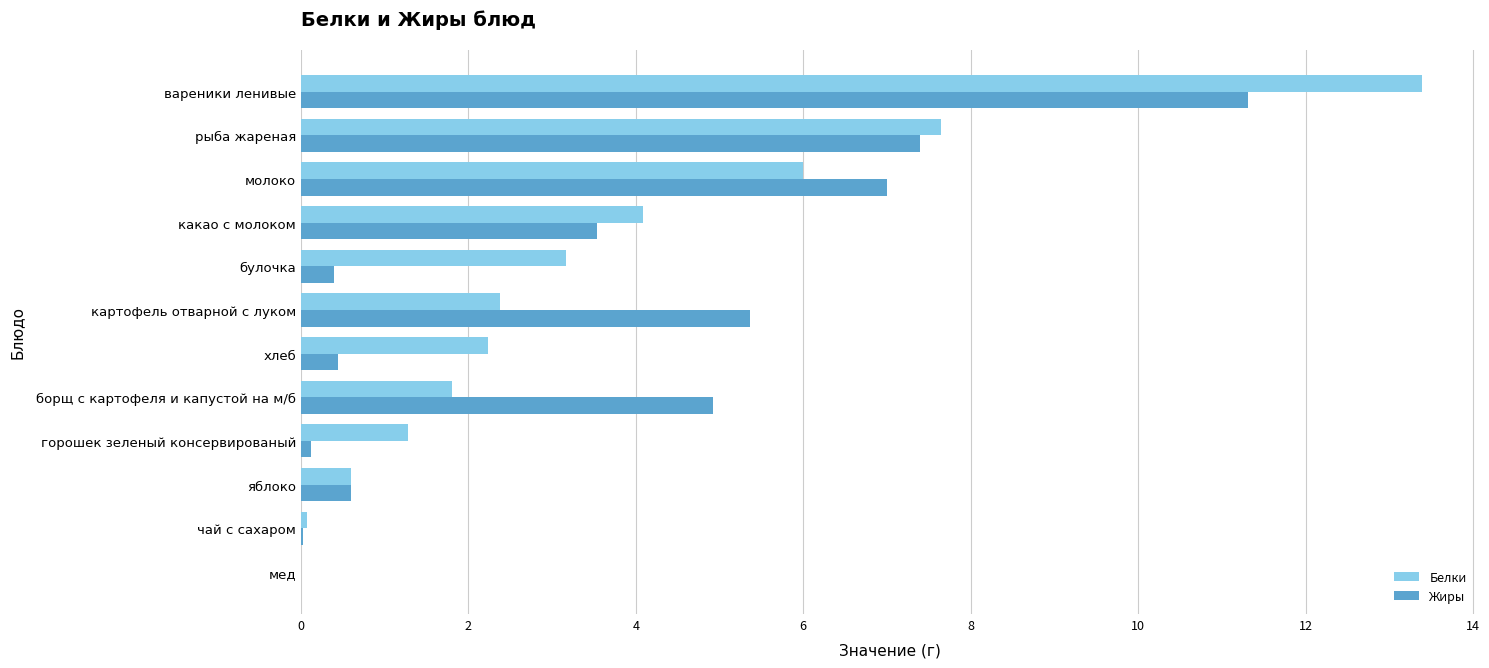

At which label does Белки reach its peak?

вареники ленивые